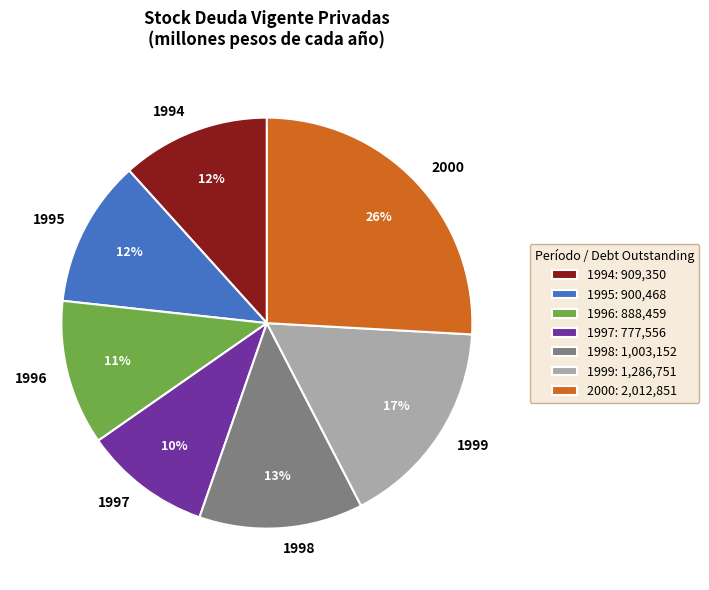

Count the number of slices in the pie.

7